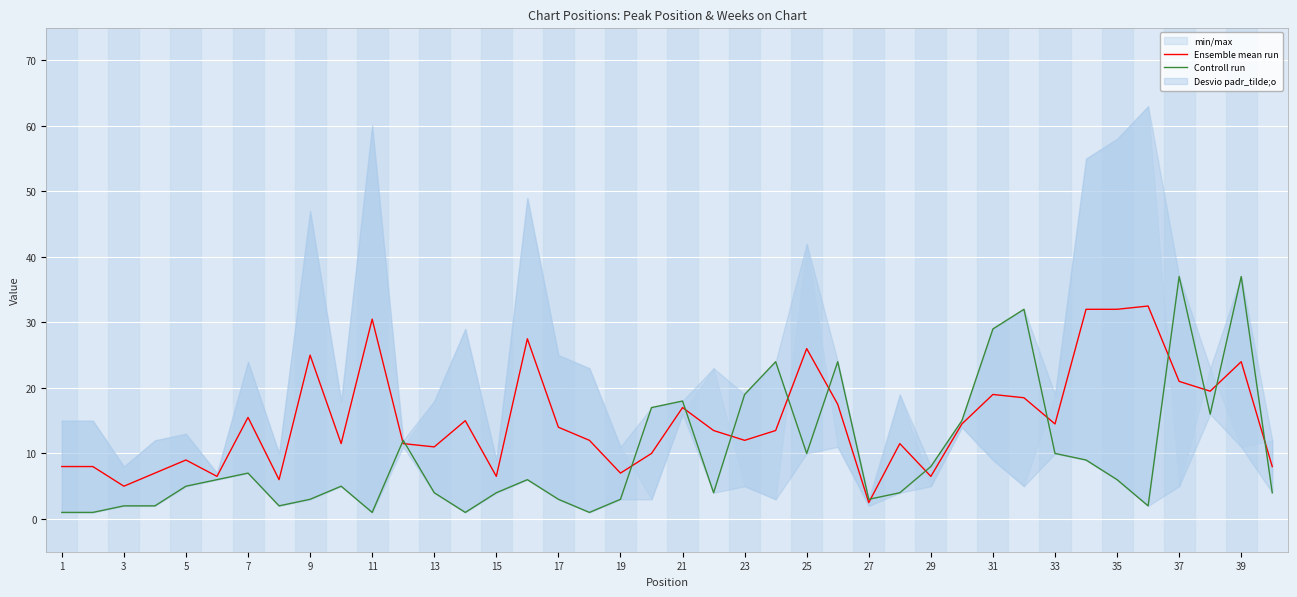

At which category does Ensemble mean run reach its first local valley?

3